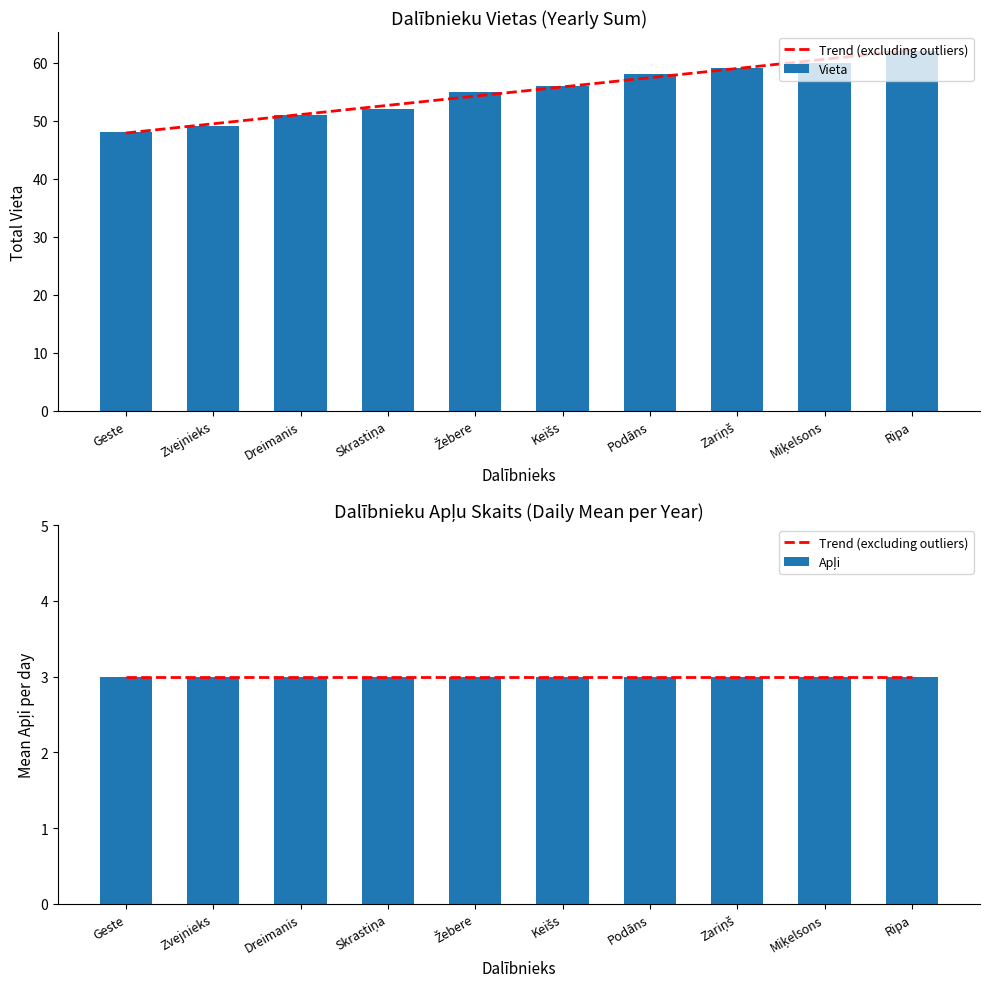

True or false: Vieta has a value of 102 at Ripa.

False